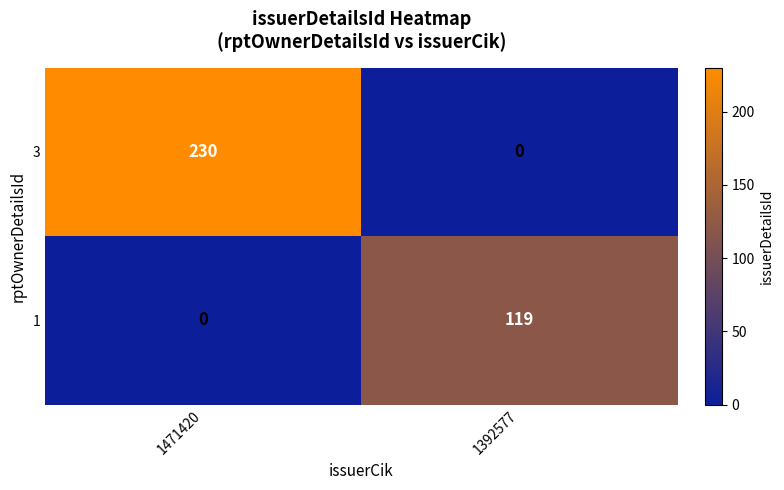

How many data points does each series have?

2